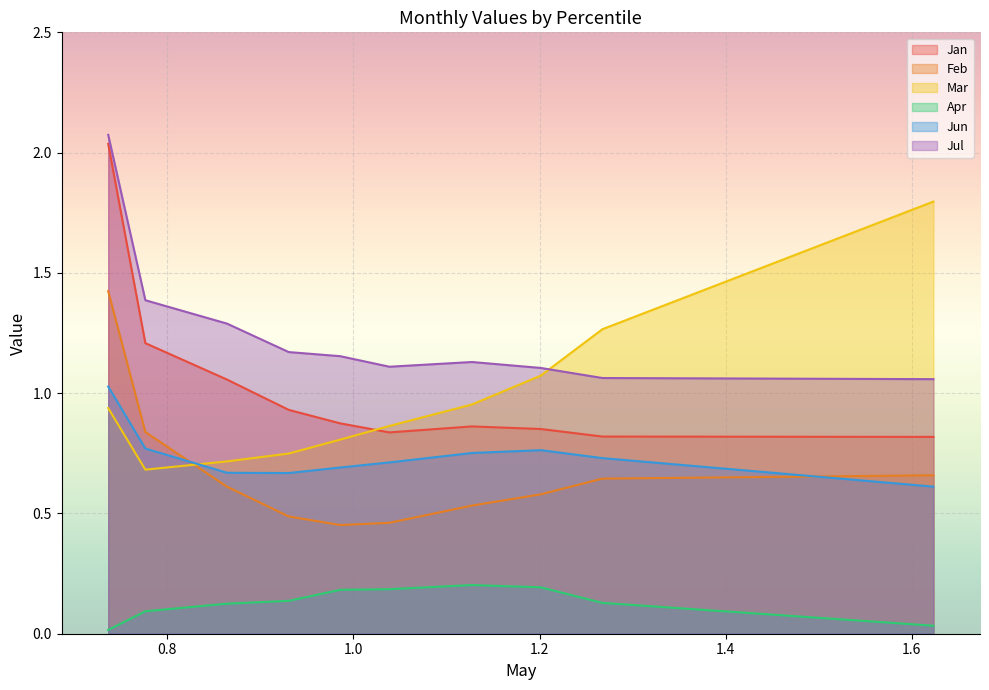

At pct15, list the series in order from largest to smallest.

Jul, Jan, Feb, Jun, Mar, Apr